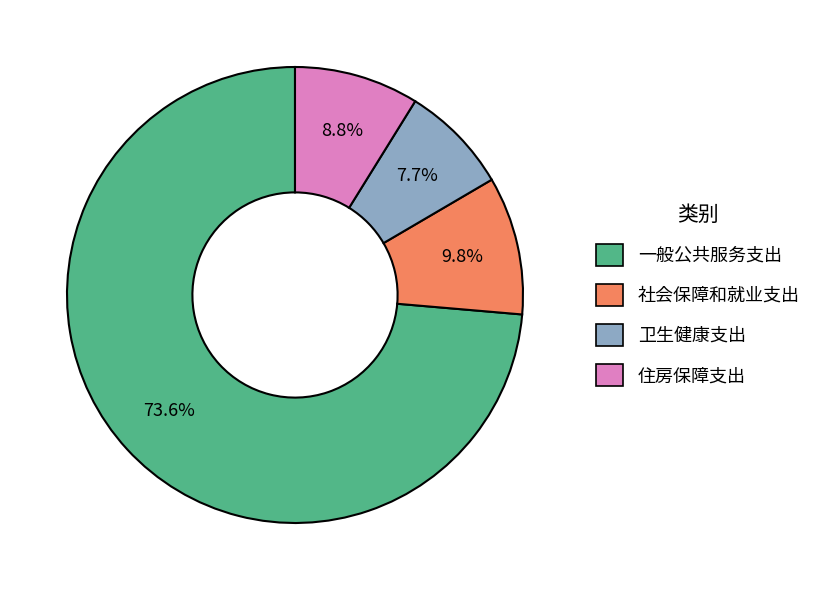

Count the number of slices in the pie.

4